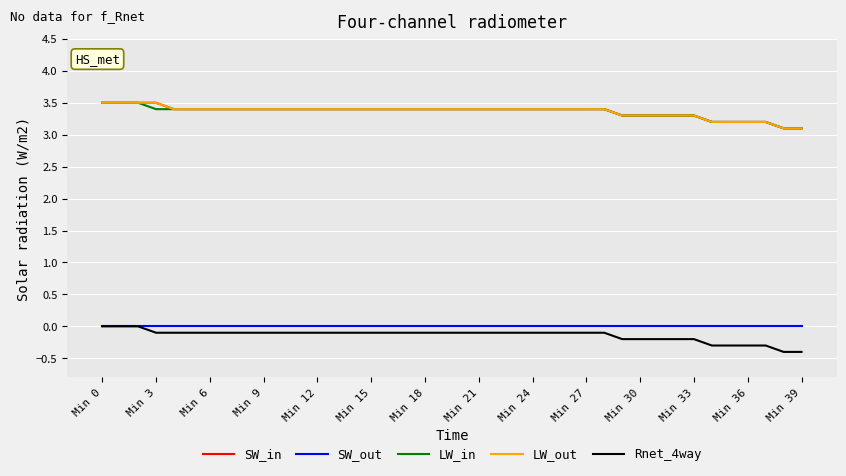

What is the difference between the maximum and second lowest values in the Rnet_4way series?

0.4